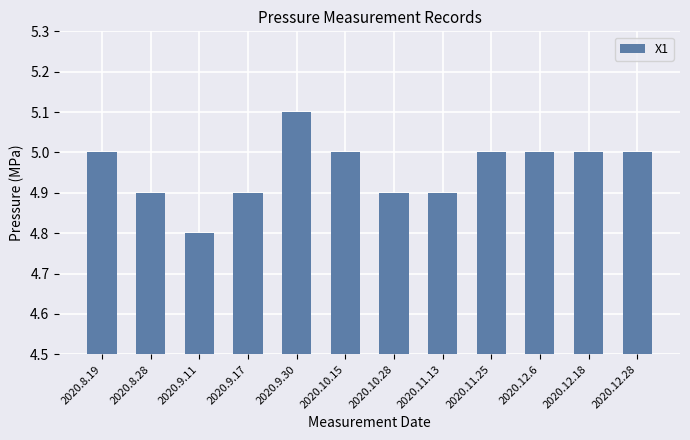

True or false: the data shows 7.8 at 2020.8.19.

False